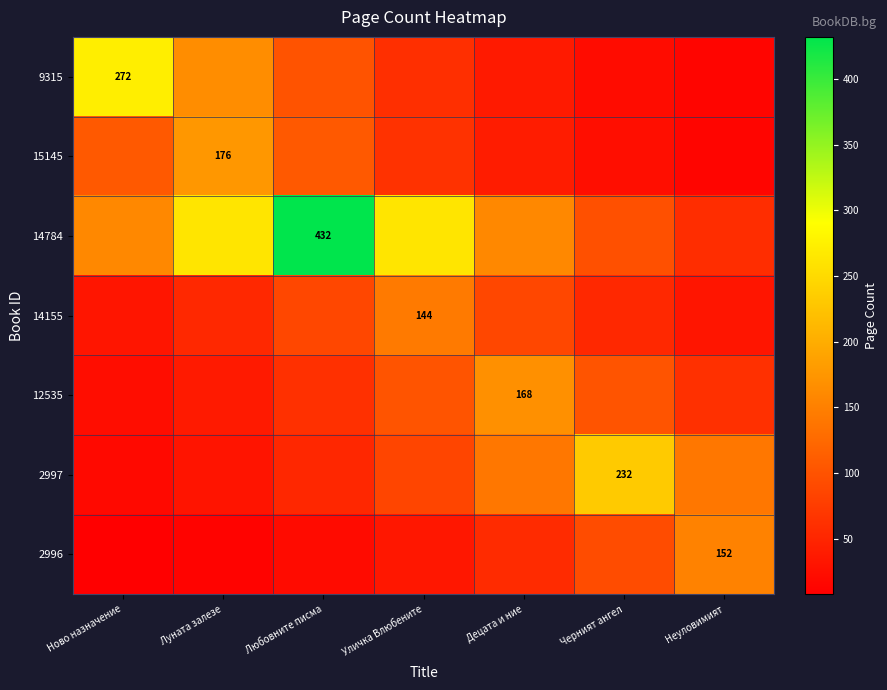

True or false: 12535 has a value of 14.1 at Любовните писма.

False